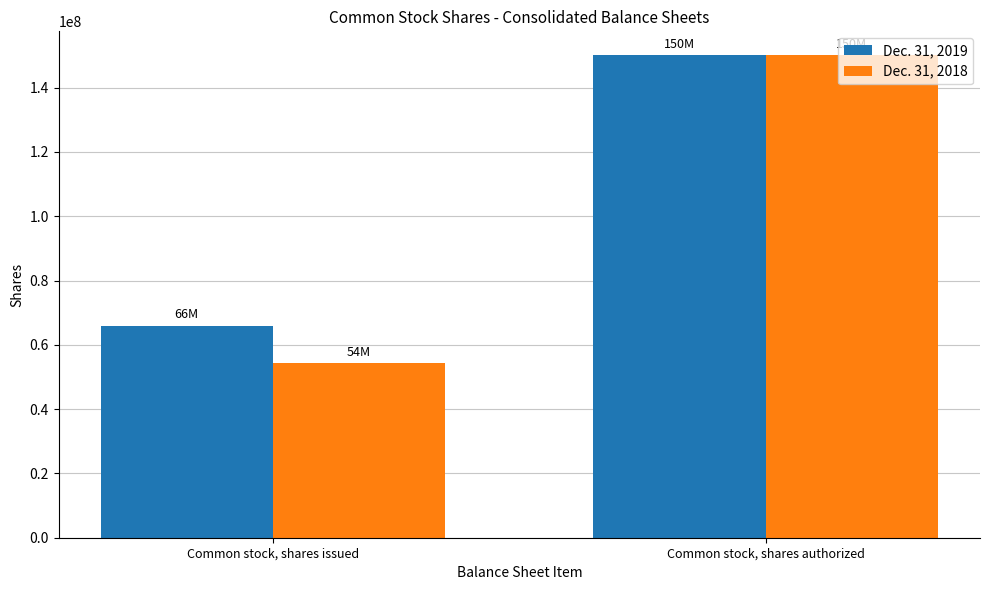

Which series has the largest total across all categories?

Dec. 31, 2019